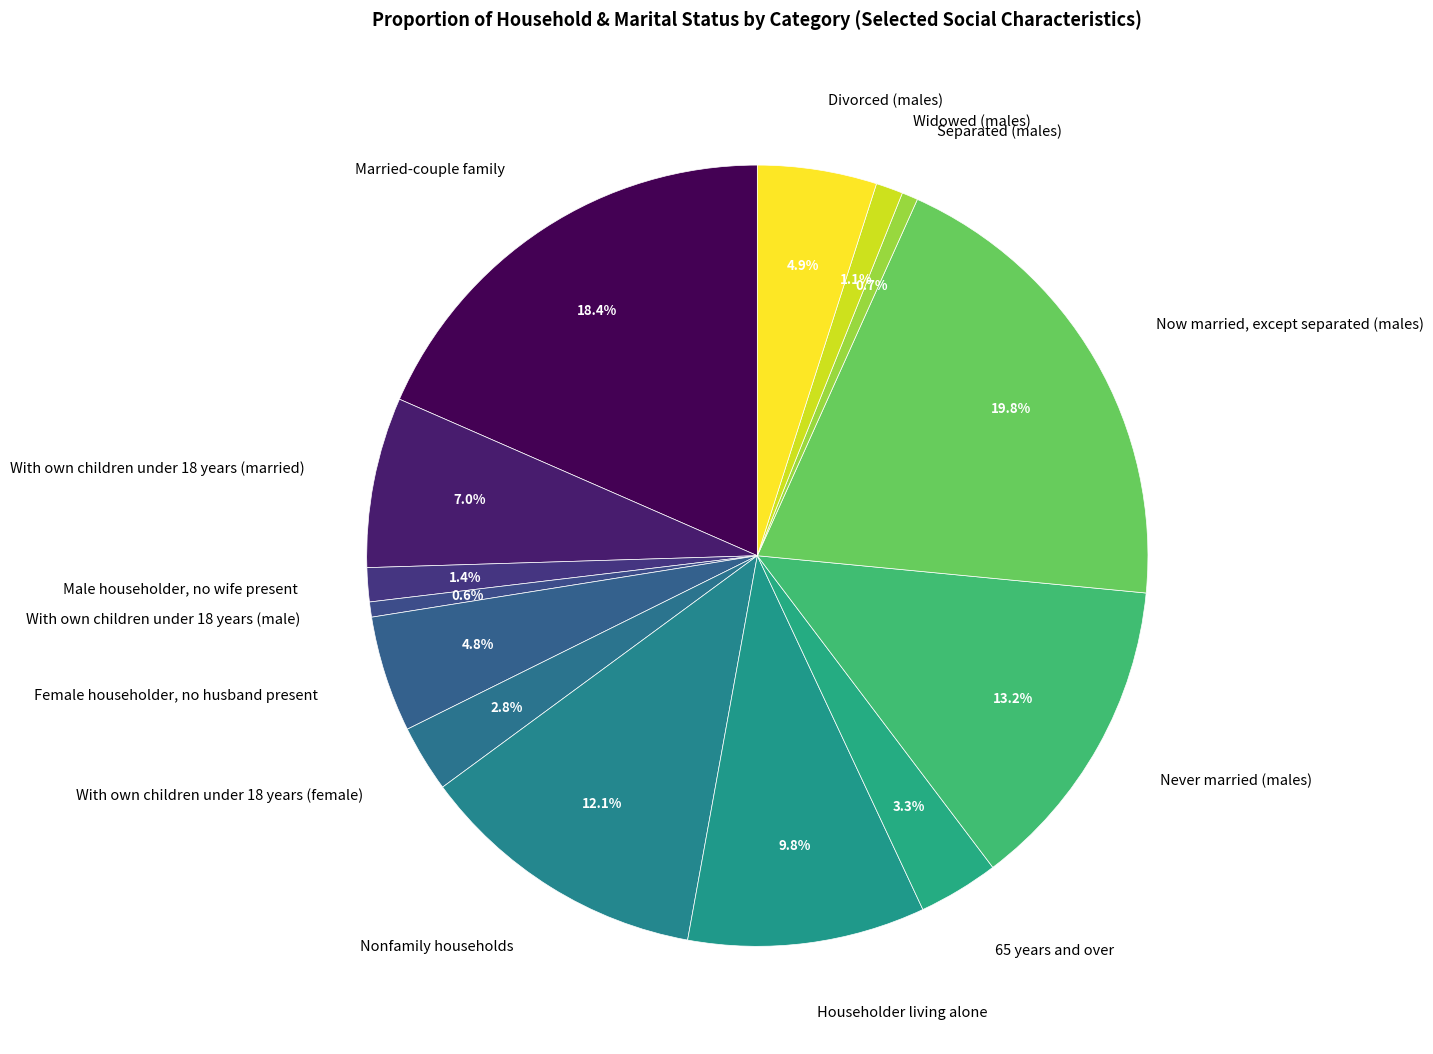

What is the largest slice in the pie chart?

Now married, except separated (males)